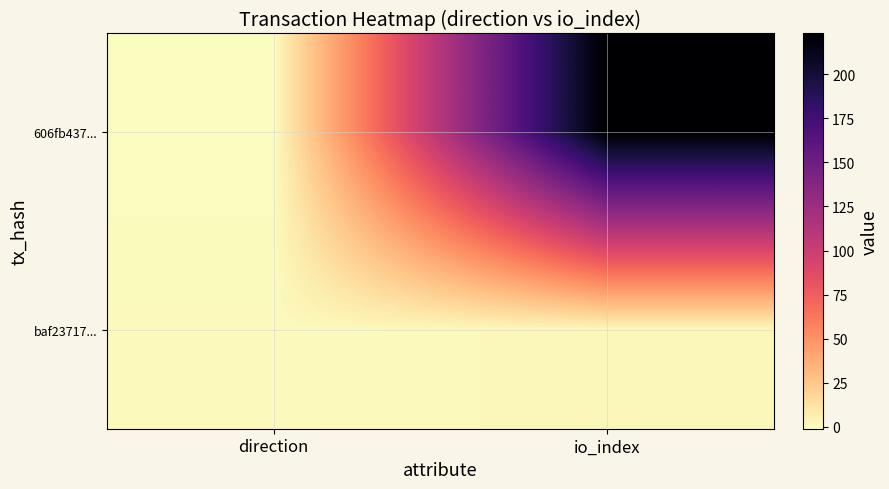

Which series has the largest total across all categories?

606fb437...